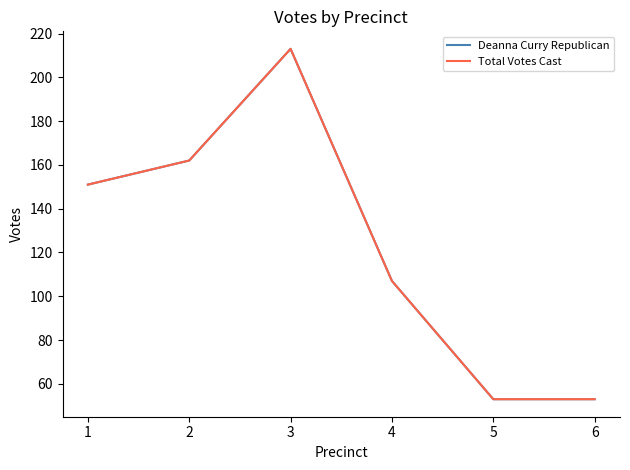

Is this an area chart (filled region under the line)?

No